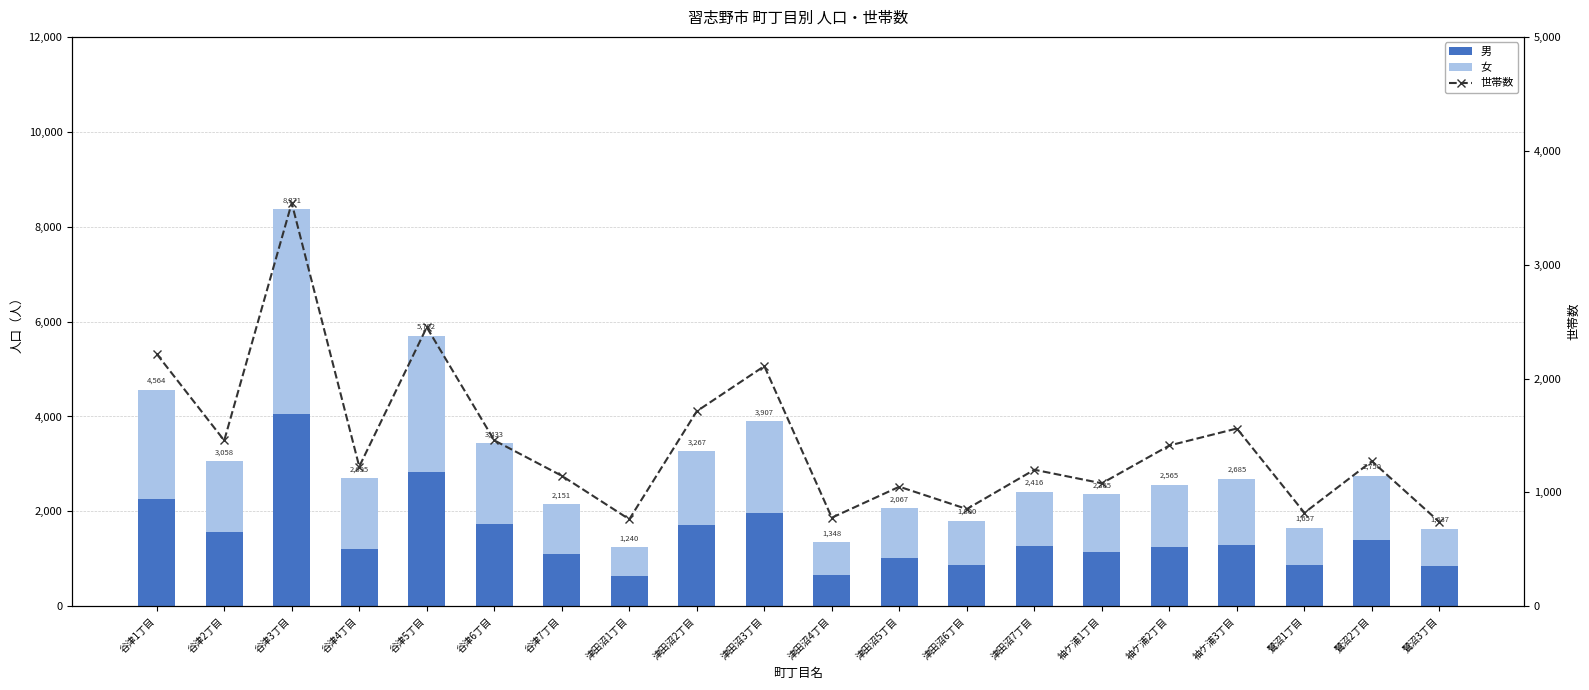

What is the total value across all series at 谷津6丁目?

4890